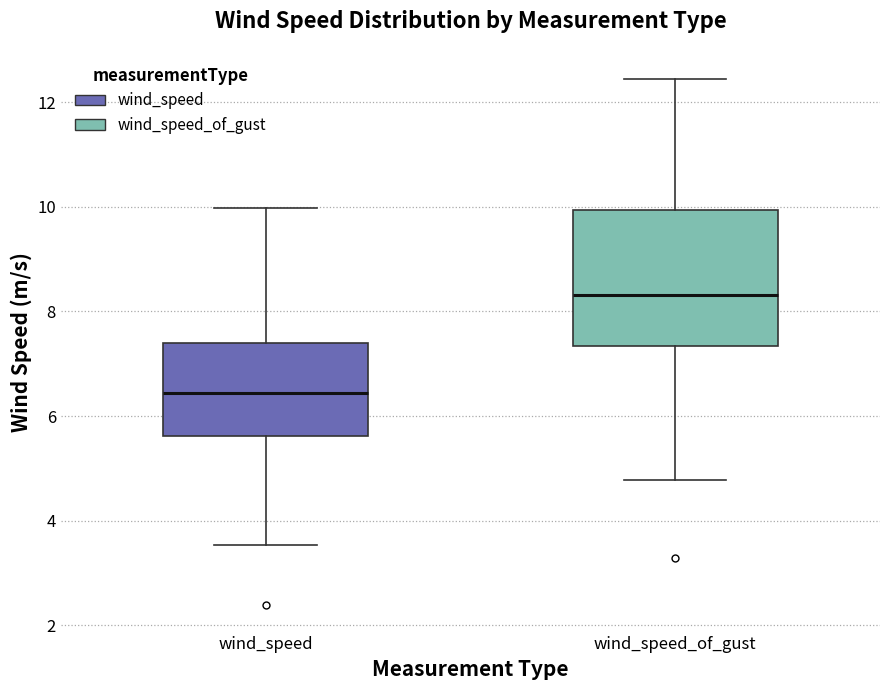

Which box has the lowest median line?

wind_speed